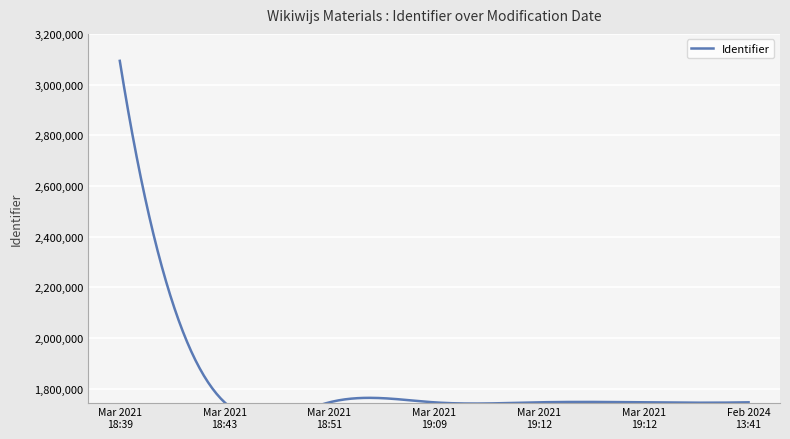

At which category does the chart reach its peak across all series?

2021-03-24 18:39:24